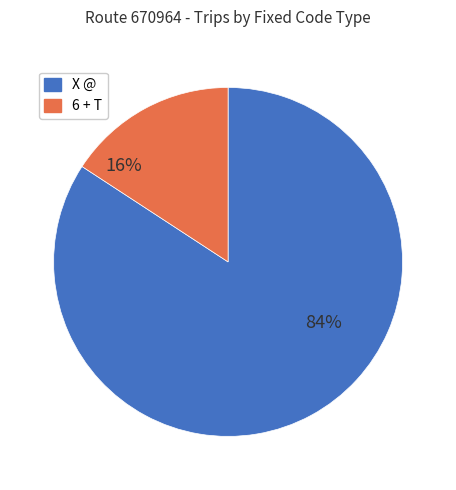

Rank the categories by value from highest to lowest.

X @, 6 + T